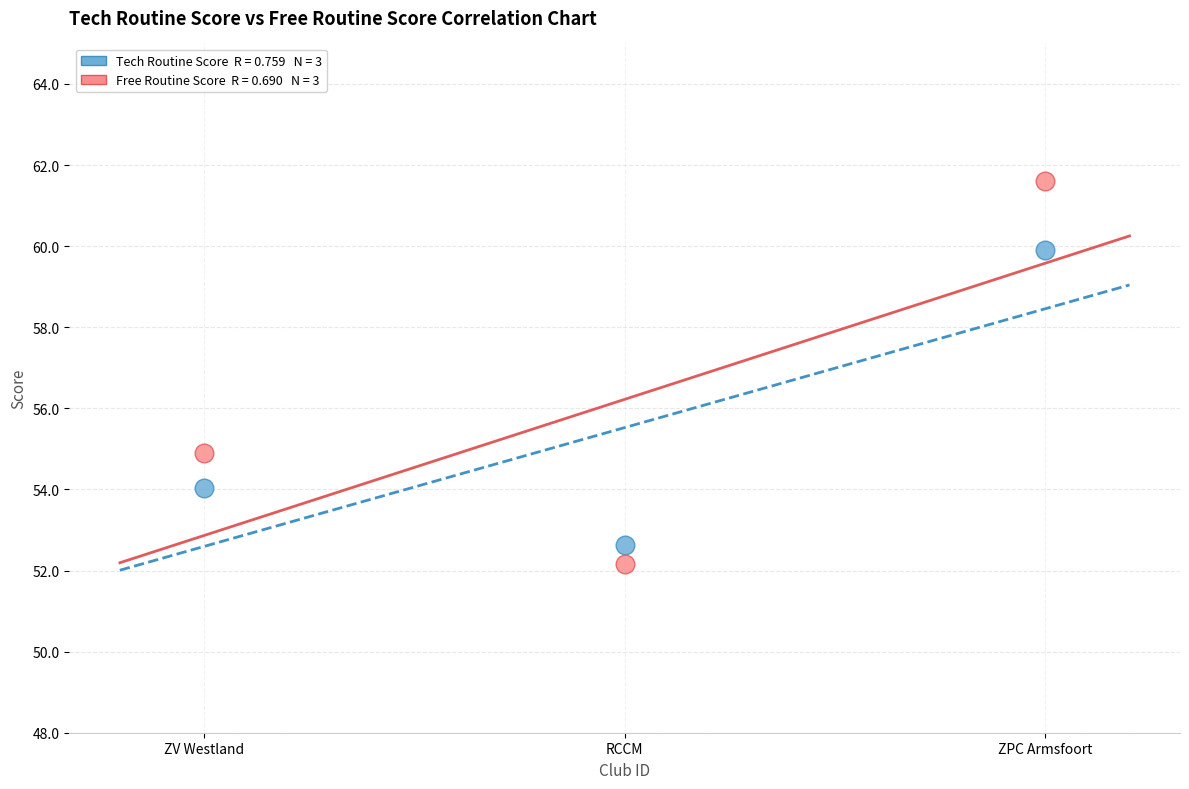

Across all data points, what is the average Y value?

55.9